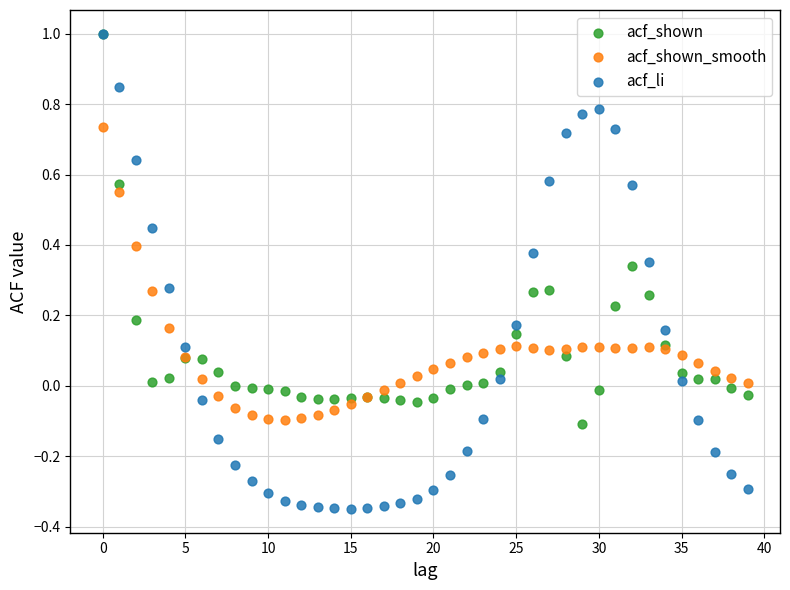

Which series has the widest spread of Y values?

acf_li